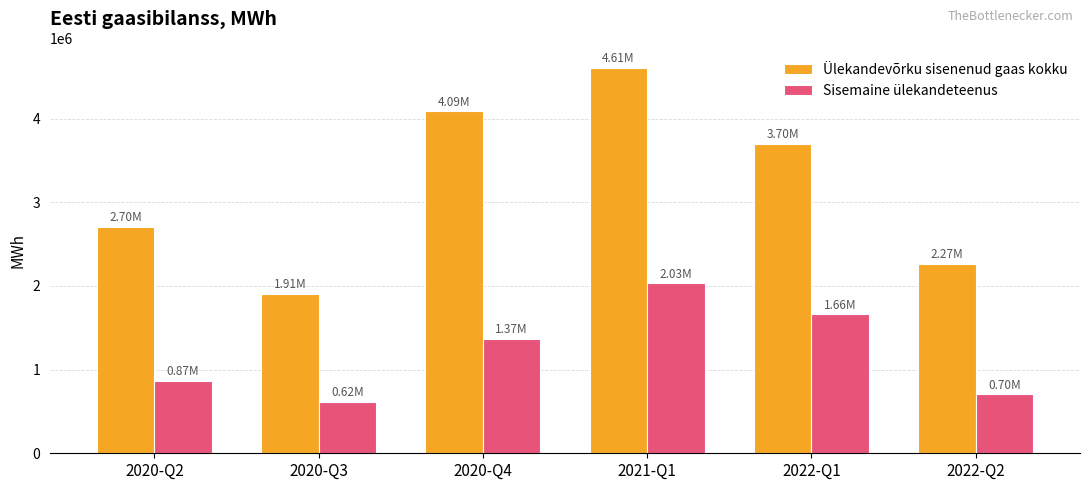

Which series changed the most between 2020-Q3 and 2022-Q1?

Ülekandevõrku sisenenud gaas kokku